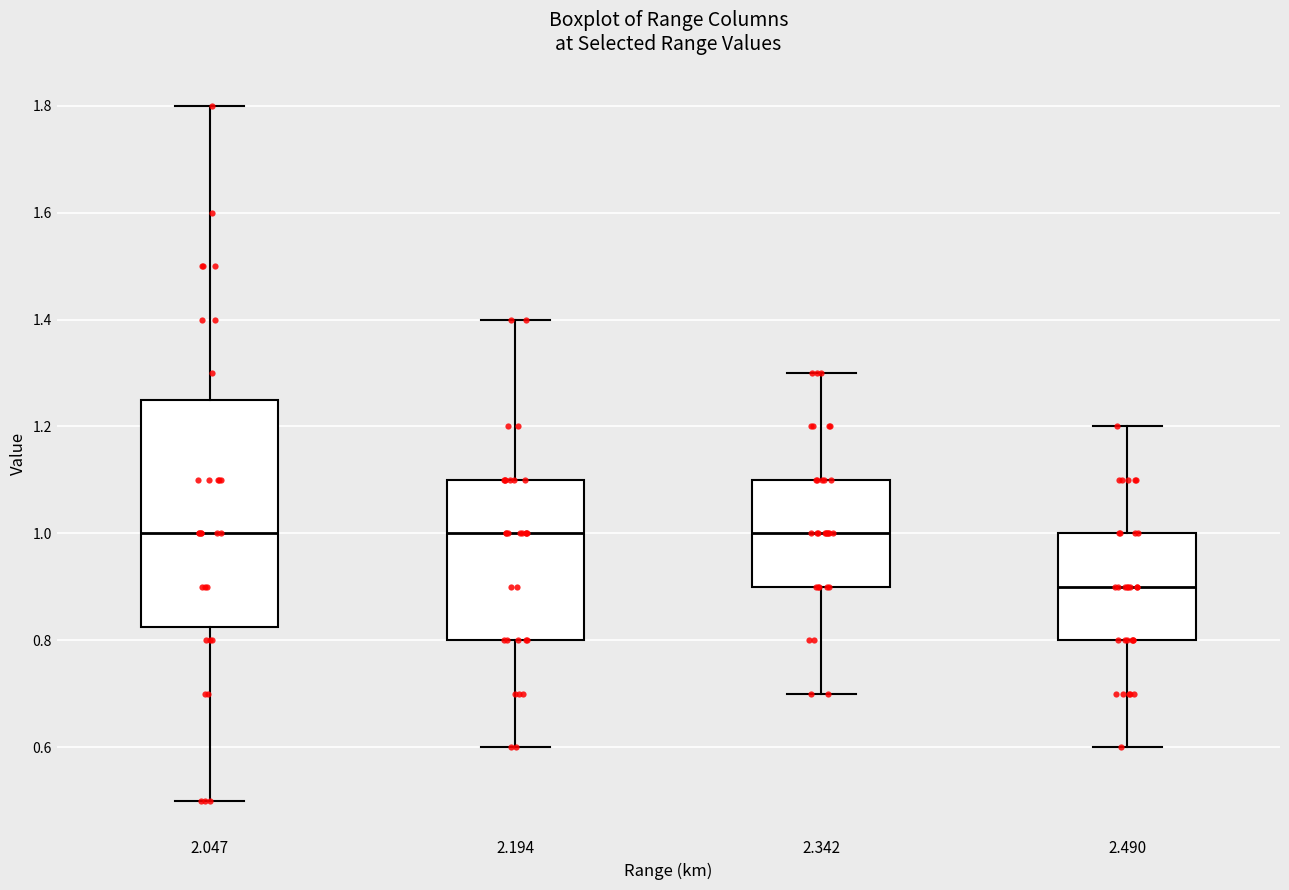

Reading left to right, transcribe this box plot: for each box, give where its median line is, the range the box spans, and where its two whiskers end, as read against the y-axis. The values are not printed on the chart, so give them approximately, as read against the axis.

2.047: median 1.00, box 0.82 to 1.26, whiskers 0.50 to 1.80
2.194: median 1.00, box 0.80 to 1.10, whiskers 0.60 to 1.40
2.342: median 1.00, box 0.90 to 1.10, whiskers 0.70 to 1.30
2.490: median 0.90, box 0.80 to 1.00, whiskers 0.60 to 1.20